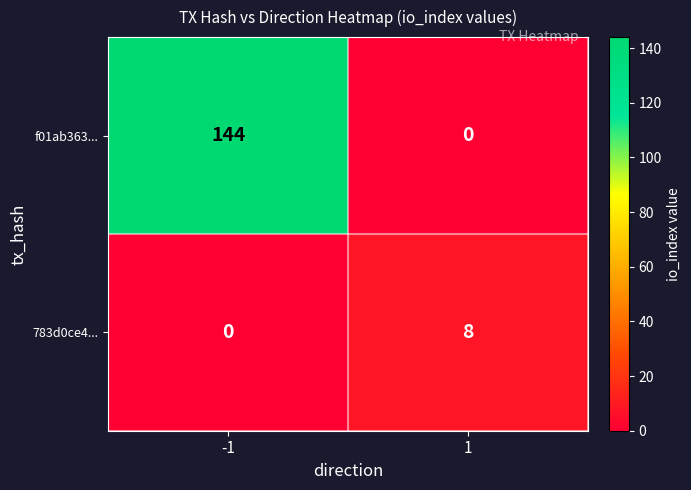

What is the greatest value displayed?

144